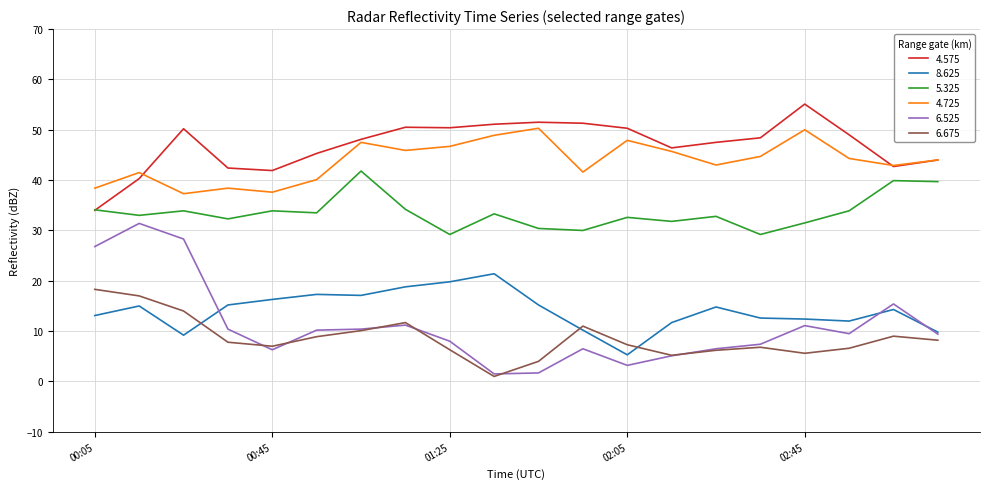

Which series has the widest spread of values?

6.525